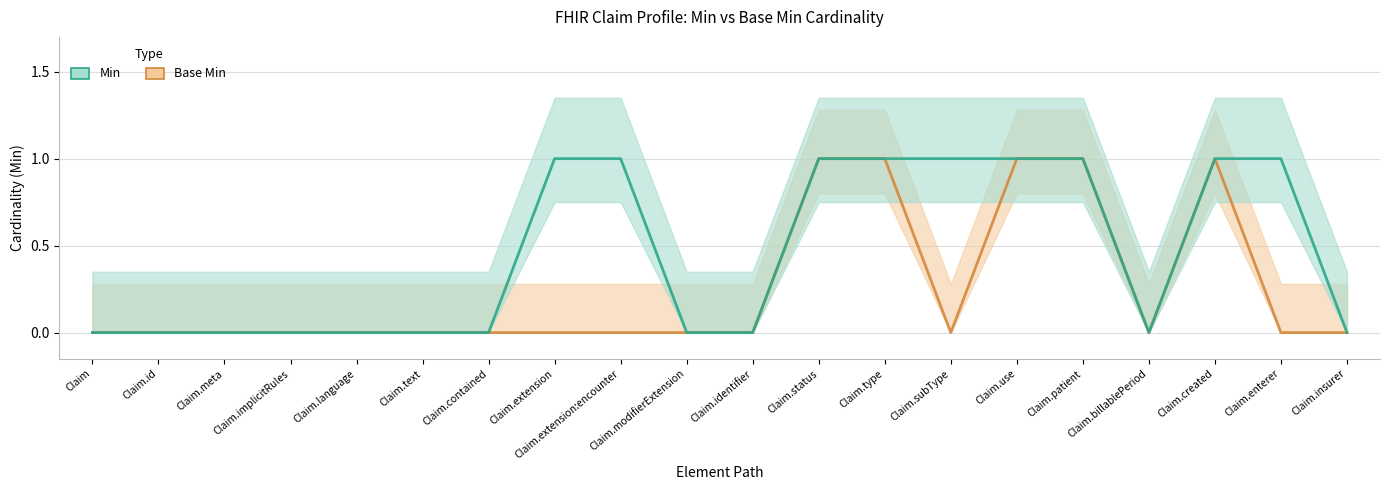

Rank the series at Claim.meta from lowest to highest value.

Min, Base Min